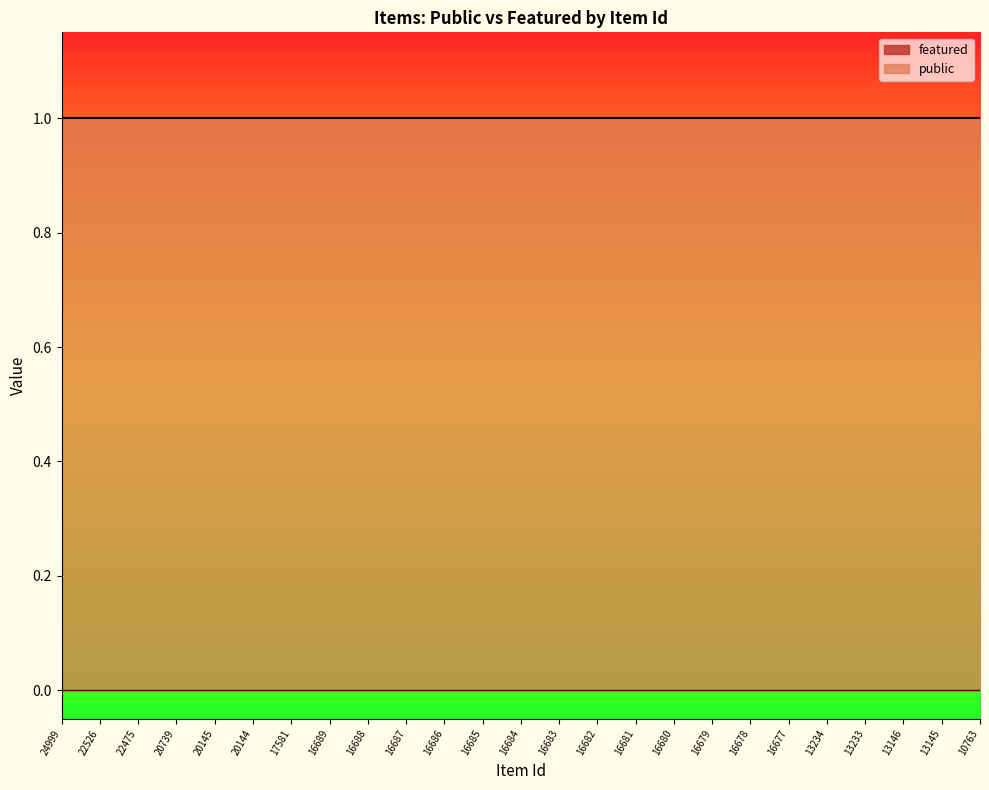

How many distinct data groups are displayed?

2